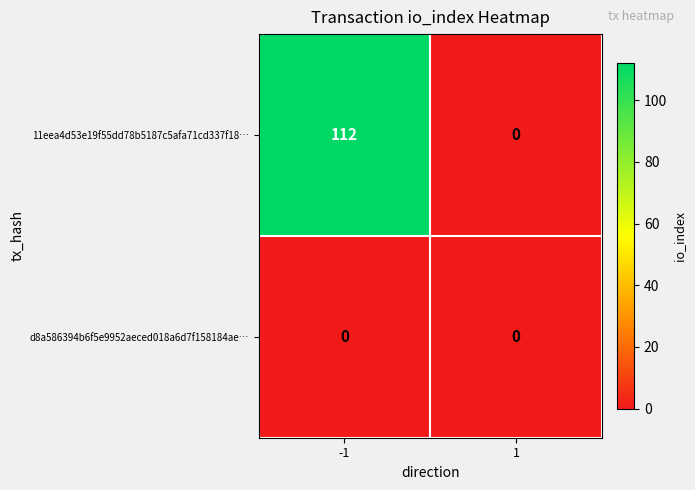

What is the difference between the maximum and minimum values in the 11eea4d53e19f55dd78b5187c5afa71cd337f18… series?

112